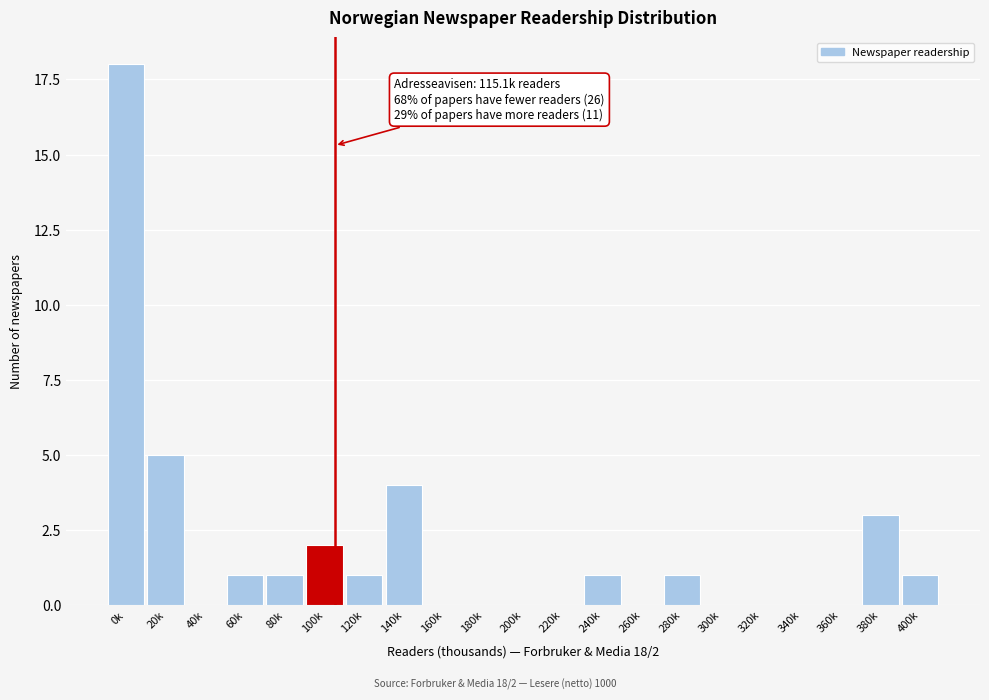

Reading left to right, extract all data points from this chart.

0k=18	20k=5	40k=0	60k=1	80k=1	100k=2	120k=1	140k=4	160k=0	180k=0	200k=0	220k=0	240k=1	260k=0	280k=1	300k=0	320k=0	340k=0	360k=0	380k=3	400k=1